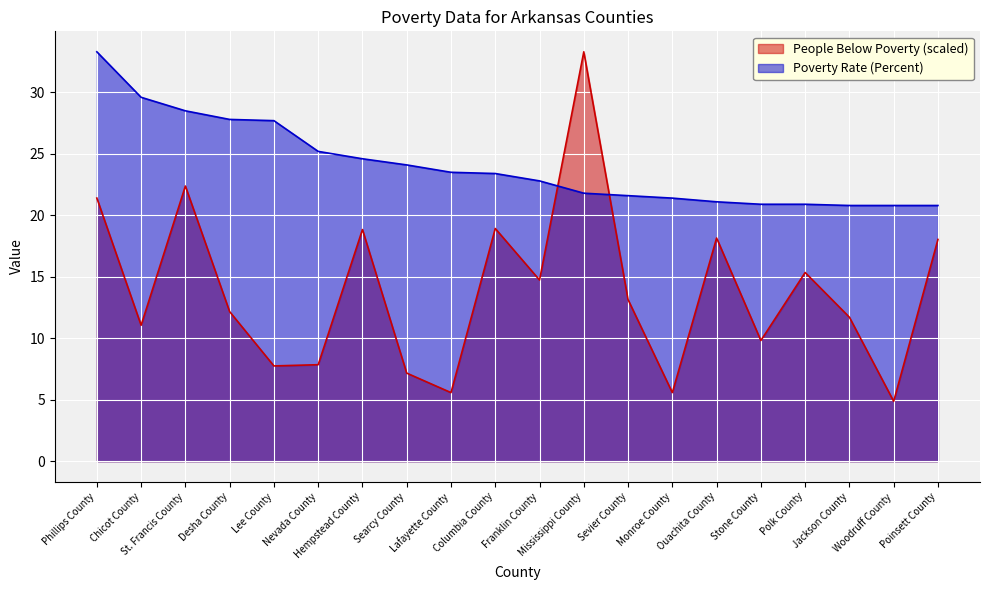

Reading left to right, extract all data points from this chart.

People Below Poverty: Phillips County=21.4	Chicot County=11.1	St. Francis County=22.4	Desha County=12.2	Lee County=7.8	Nevada County=7.9	Hempstead County=18.8	Searcy County=7.2	Lafayette County=5.6	Columbia County=18.9	Franklin County=14.7	Mississippi County=33.3	Sevier County=13.1	Monroe County=5.6	Ouachita County=18.2	Stone County=9.8	Polk County=15.3	Jackson County=11.7	Woodruff County=4.9	Poinsett County=18.0
Poverty Rate (Percent): Phillips County=33.3	Chicot County=29.6	St. Francis County=28.5	Desha County=27.8	Lee County=27.7	Nevada County=25.2	Hempstead County=24.6	Searcy County=24.1	Lafayette County=23.5	Columbia County=23.4	Franklin County=22.8	Mississippi County=21.8	Sevier County=21.6	Monroe County=21.4	Ouachita County=21.1	Stone County=20.9	Polk County=20.9	Jackson County=20.8	Woodruff County=20.8	Poinsett County=20.8